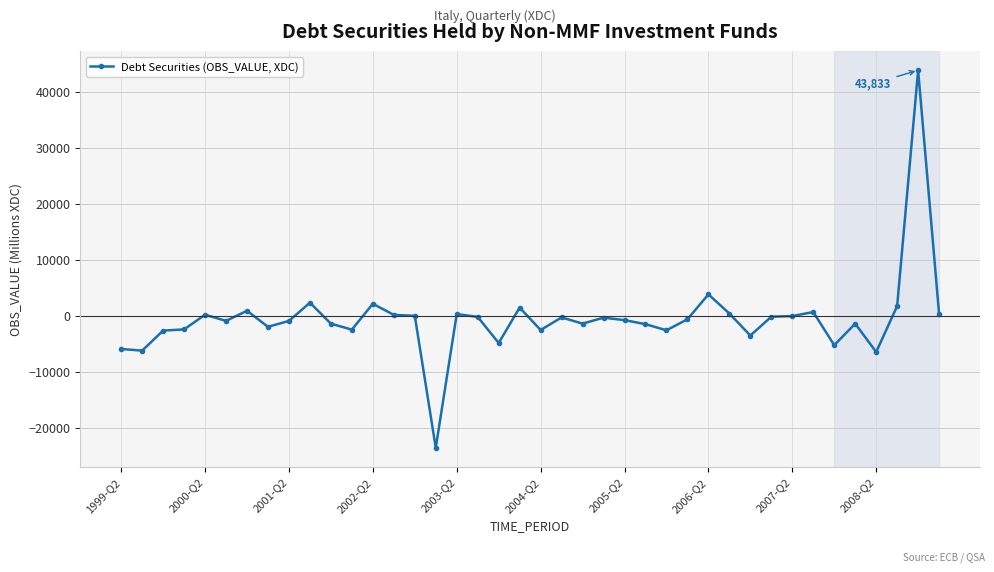

What is the average value?

-582